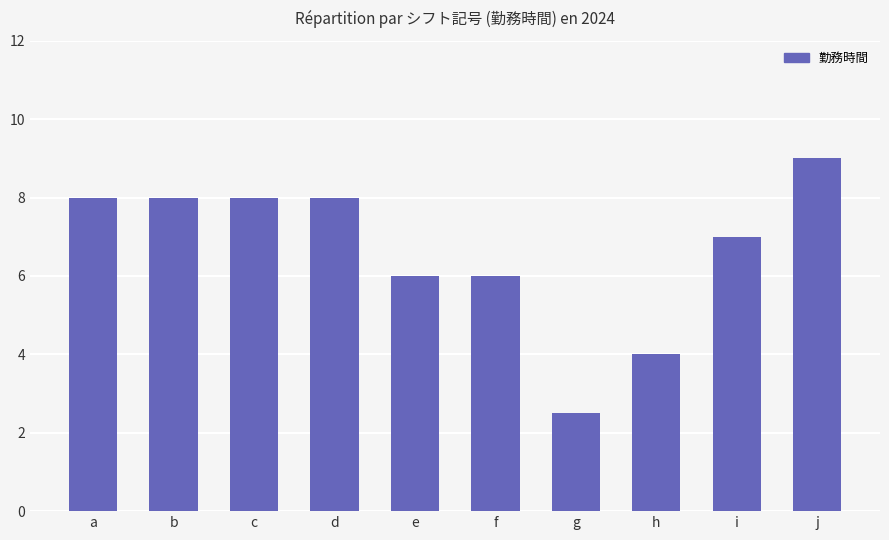

Are the bars horizontal?

No